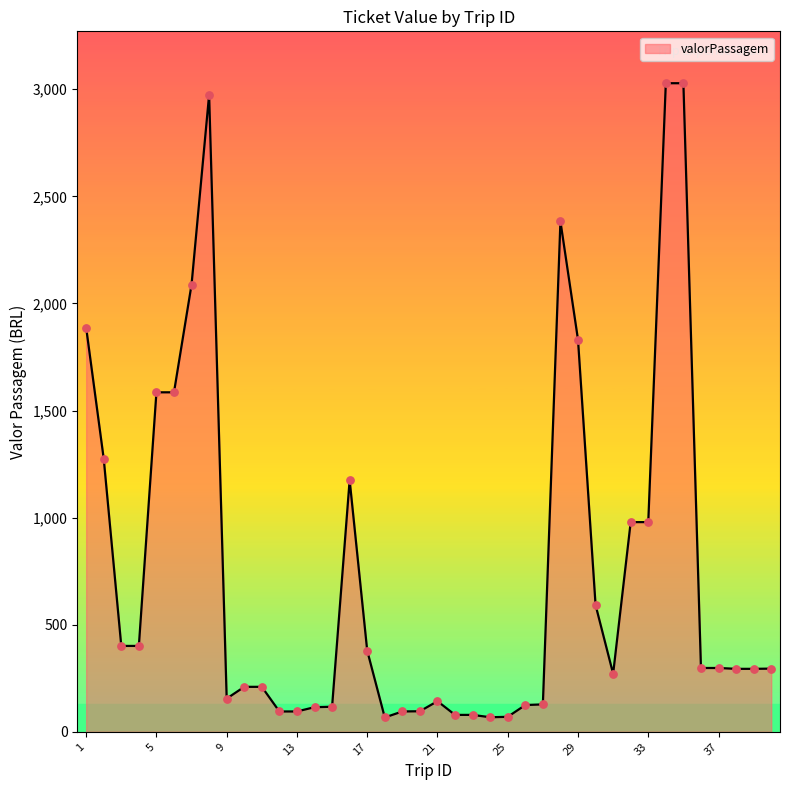

What is the smallest value displayed?

67